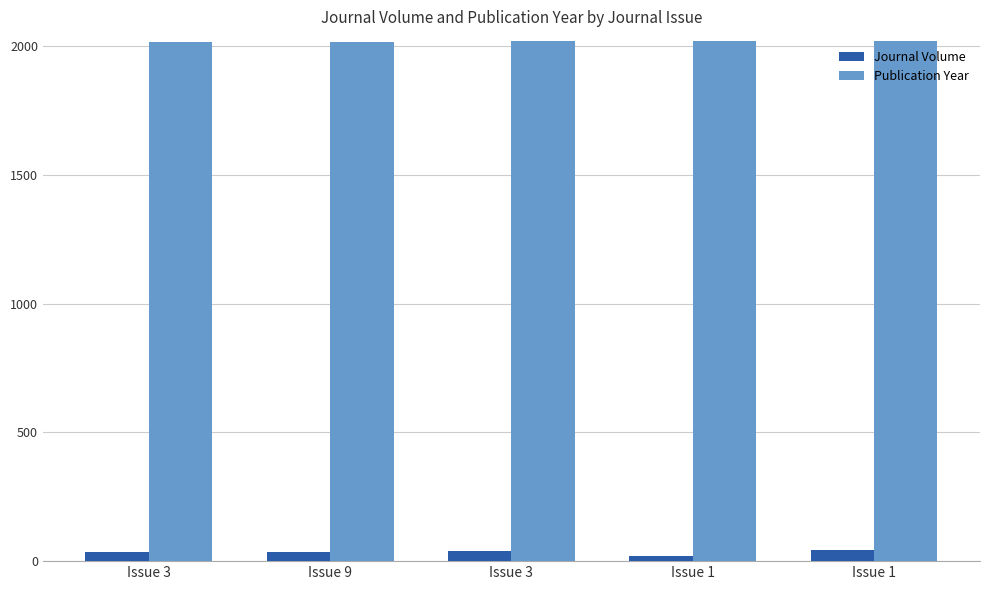

Does the chart contain any negative values?

No